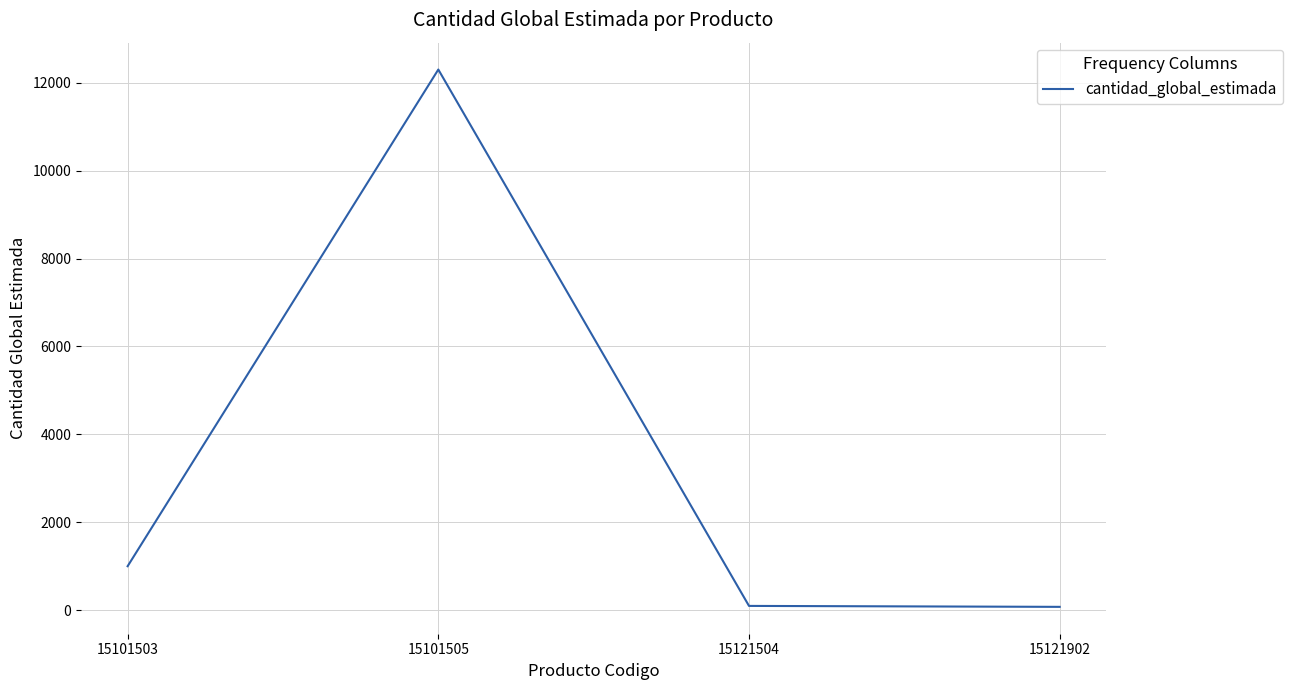

What is the average value?

3367.9